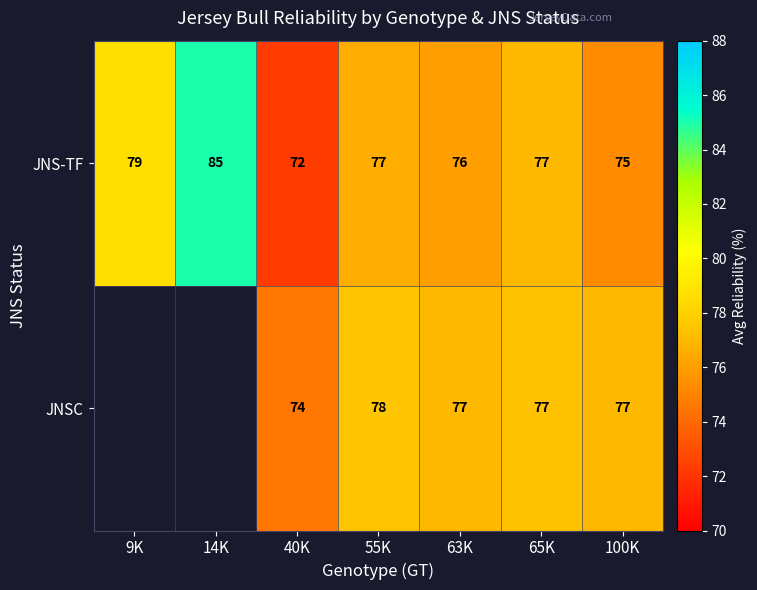

At 100K, list the series in order from smallest to largest.

JNS-TF, JNSC